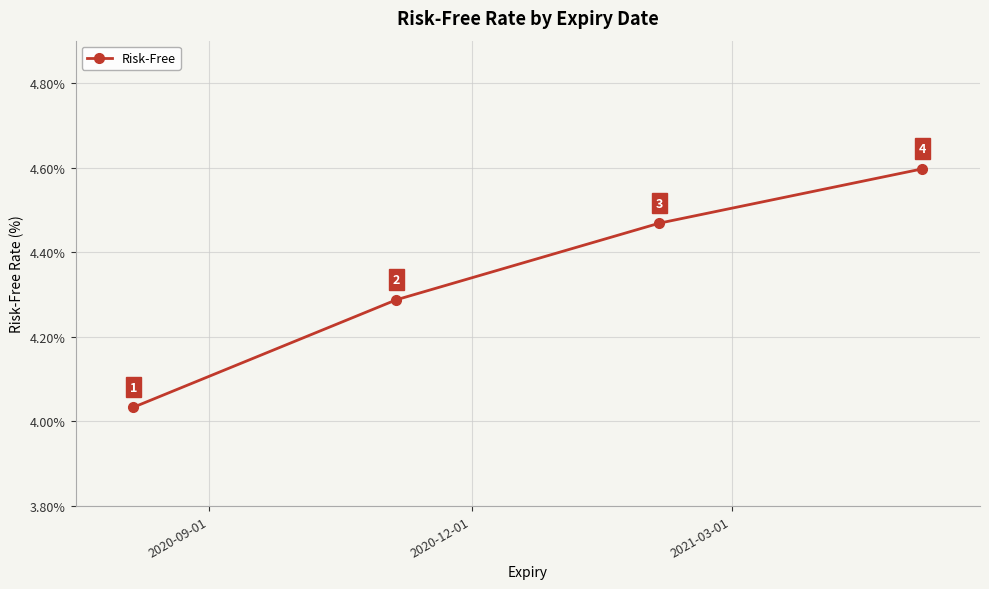

What is the smallest value displayed?

4.0